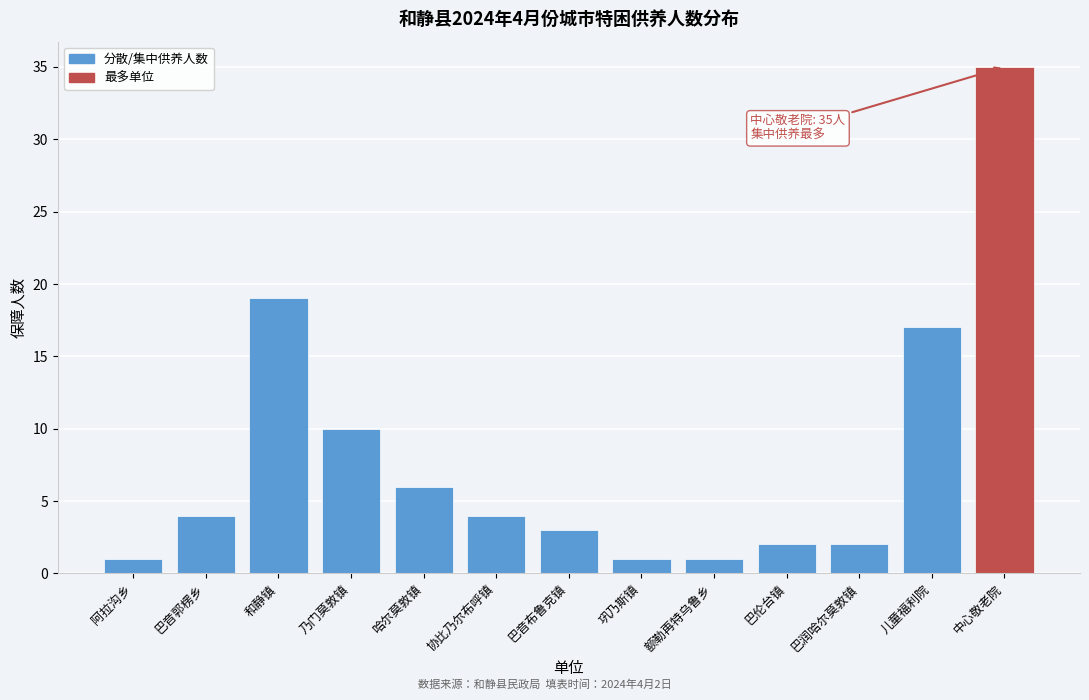

Reading left to right, extract all data points from this chart.

1	4	19	10	6	4	3	1	1	2	2	17	35